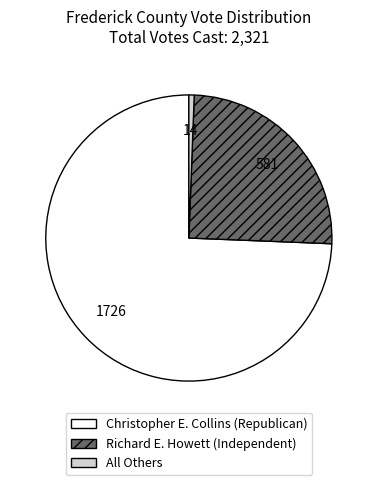

Is there any slice that represents more than half of the pie?

Yes